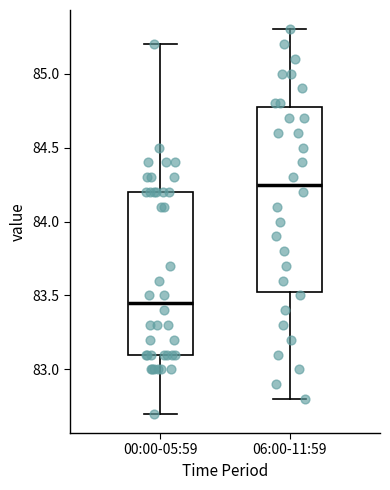

Which box has the highest median line?

06:00-11:59